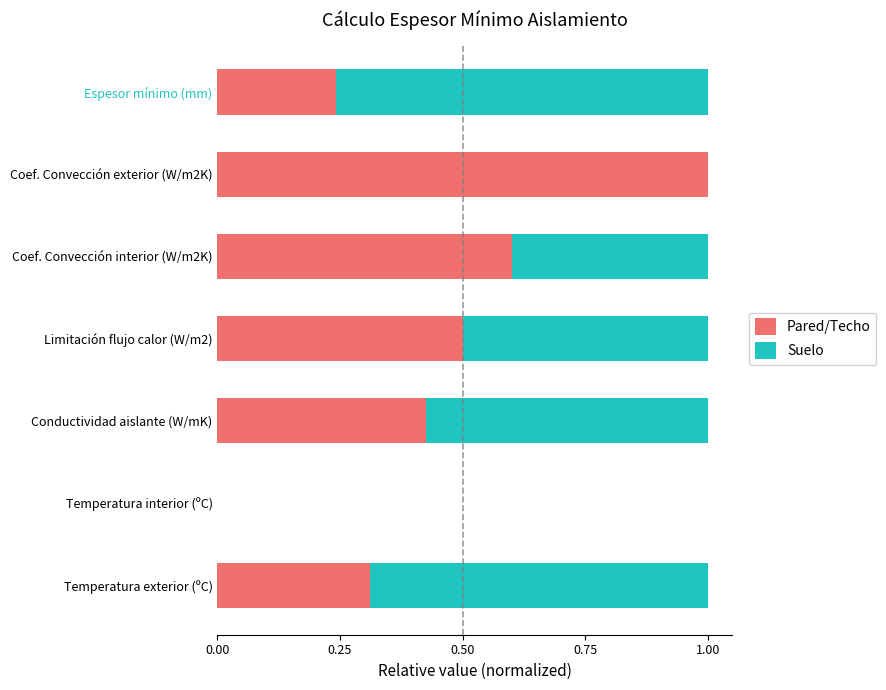

What is the maximum value for Pared/Techo?

1.0